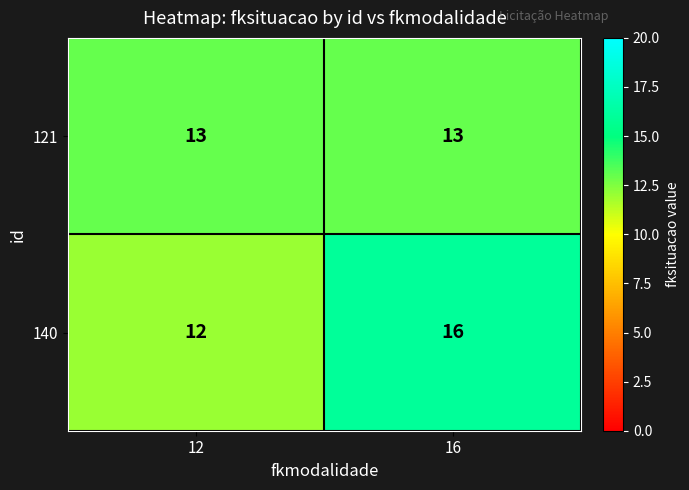

What value does the 121 series have at 16?

13